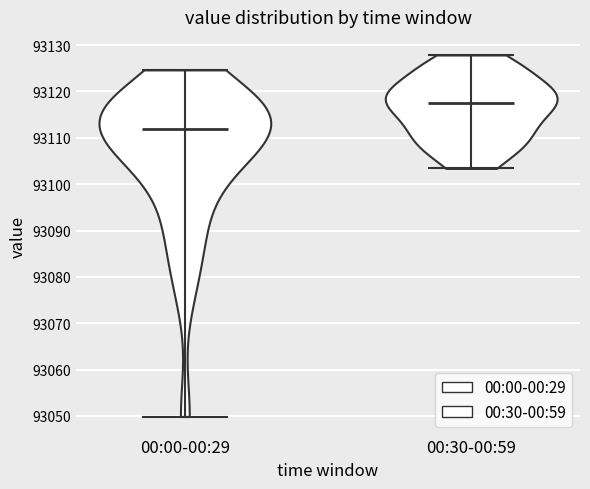

Reading left to right, read every violin against the y-axis: where its median line is, and the lowest and highest points it reaches. The values are not printed on the chart, so give them approximately, as read against the axis.

00:00-00:29: median line 93112, lowest point 93050, highest point 93125
00:30-00:59: median line 93118, lowest point 93103, highest point 93128